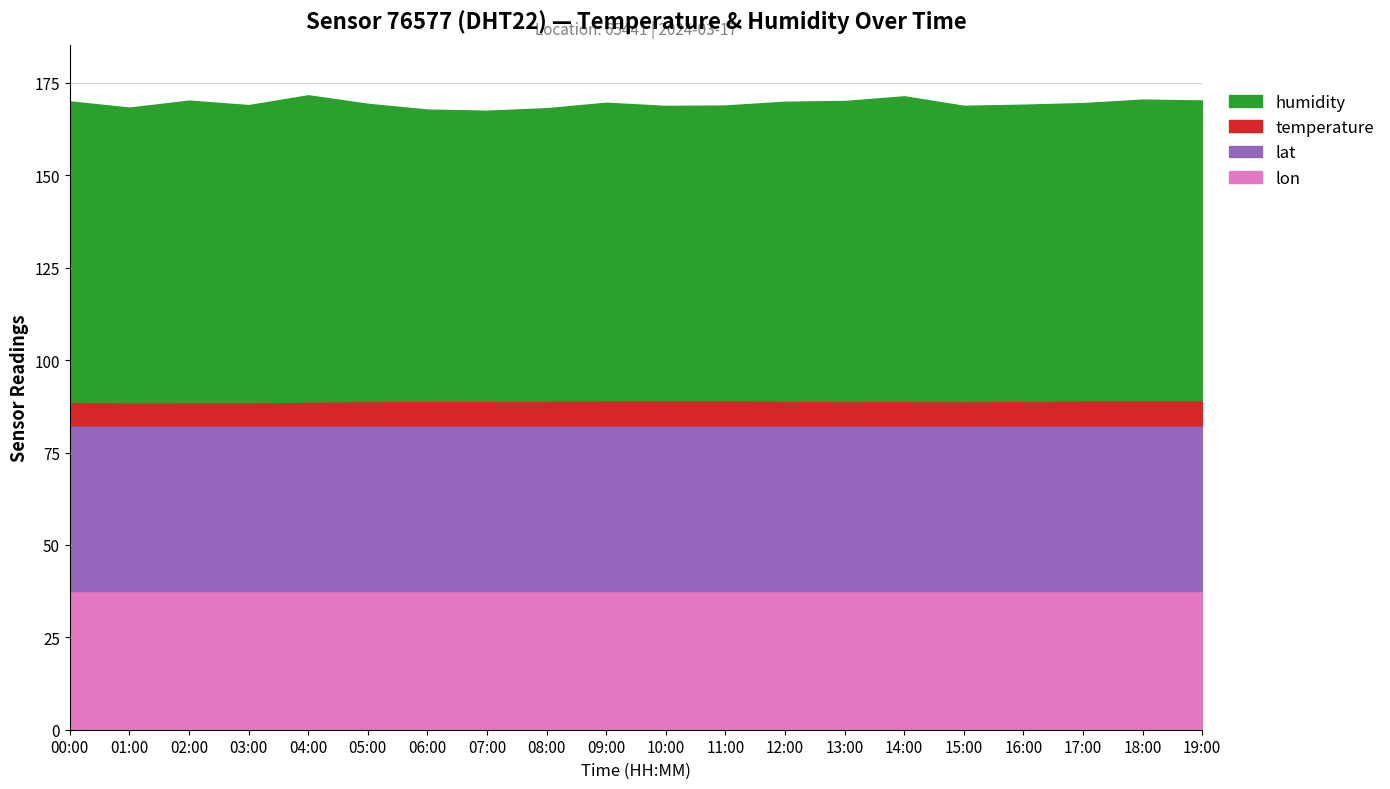

True or false: lat and lon cross at least once.

False